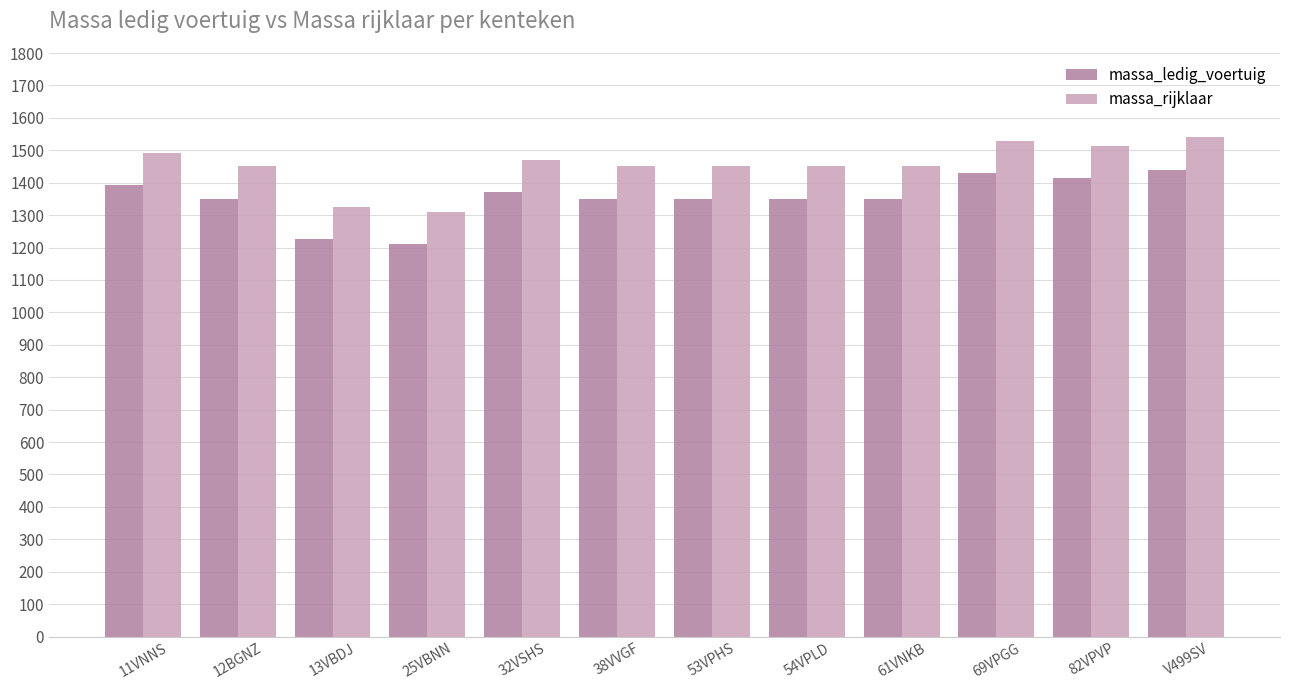

What is the sum of all massa_rijklaar values?

17432